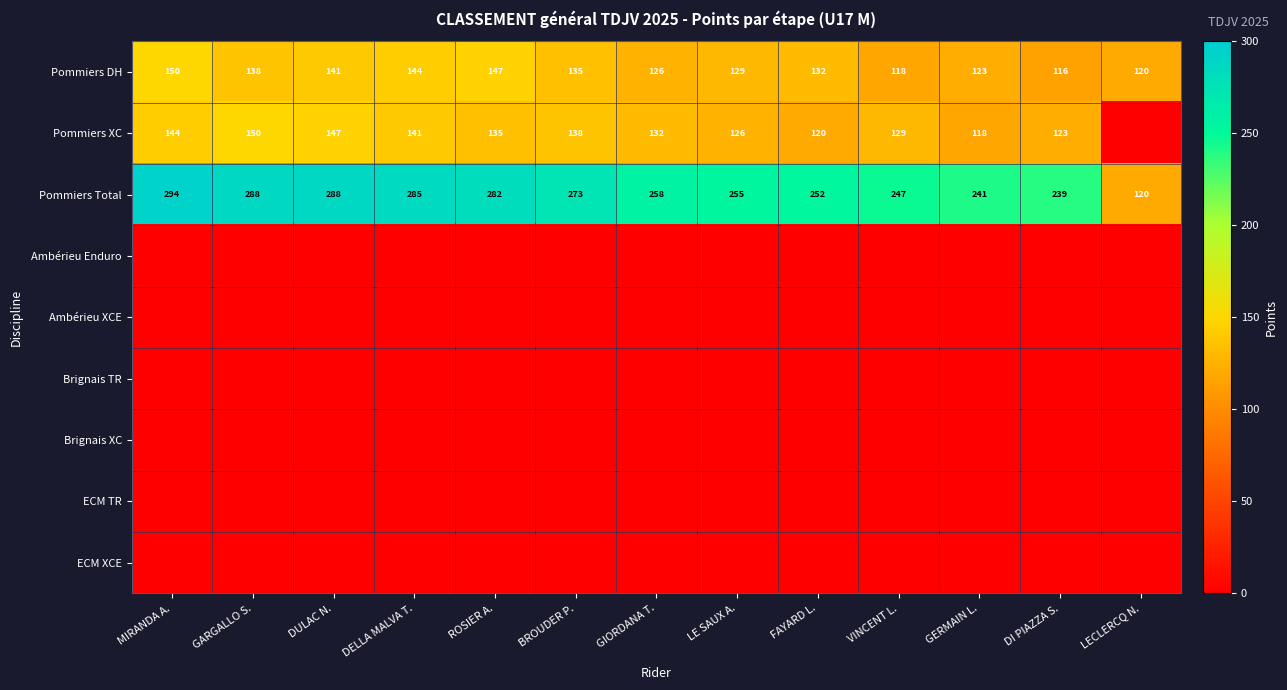

At which label does Pommiers Total first exceed 258?

MIRANDA A.